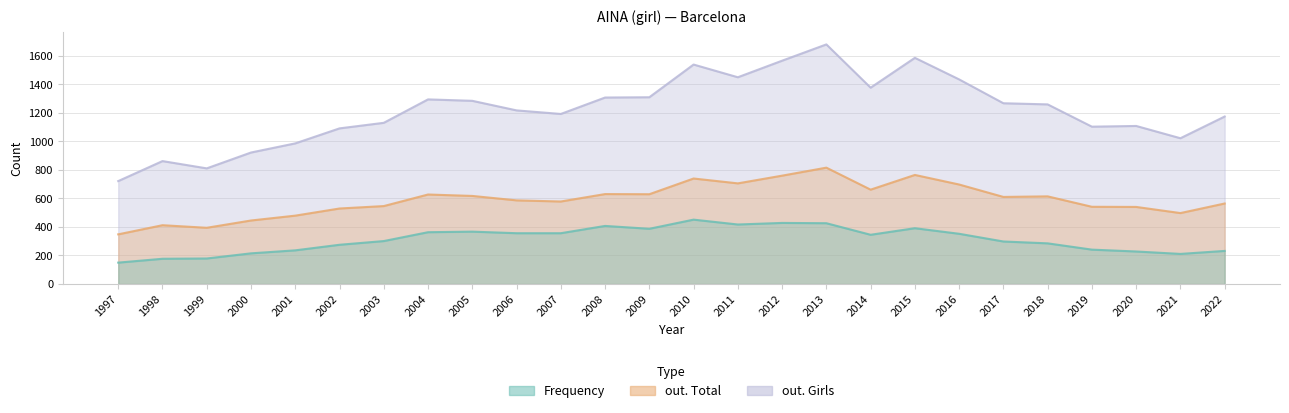

True or false: Frequency and out. Girls intersect in this chart.

False